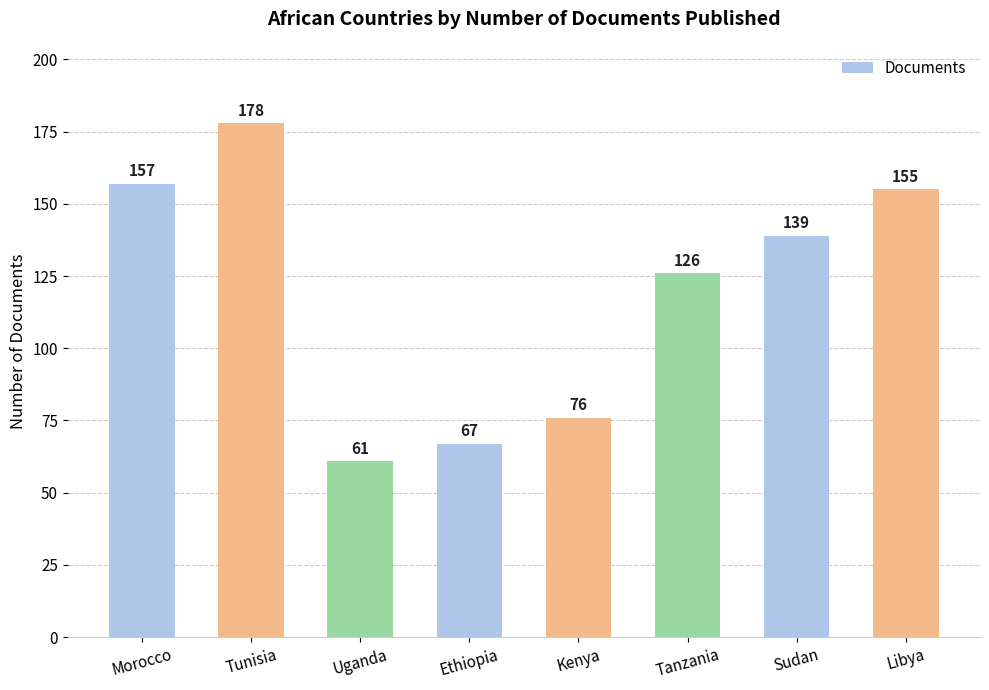

List the labels in order of value, largest first.

Tunisia, Morocco, Libya, Sudan, Tanzania, Kenya, Ethiopia, Uganda